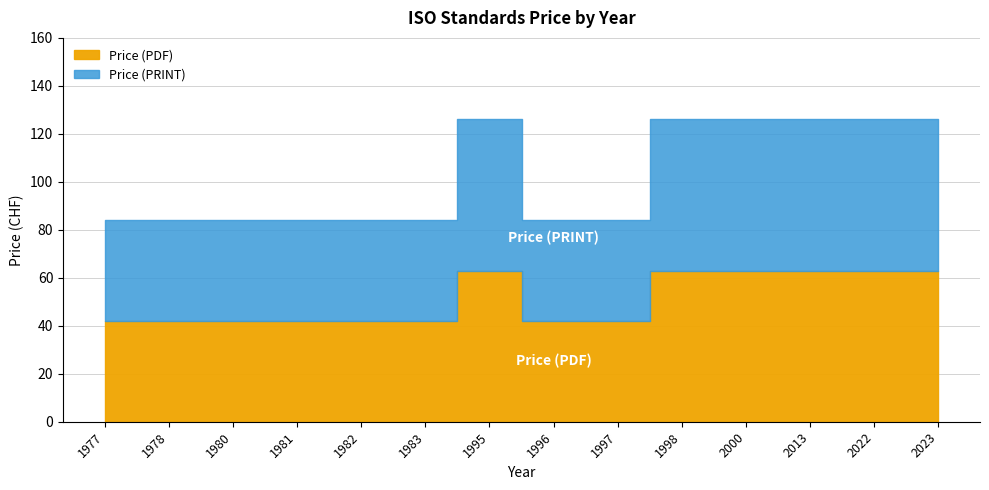

True or false: Price (PDF) and Price (PRINT) intersect in this chart.

False